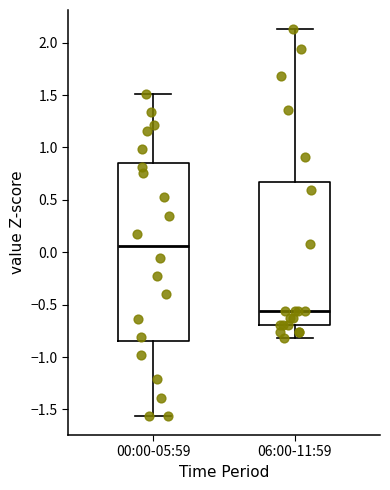

Which box's median line is the lowest?

06:00-11:59